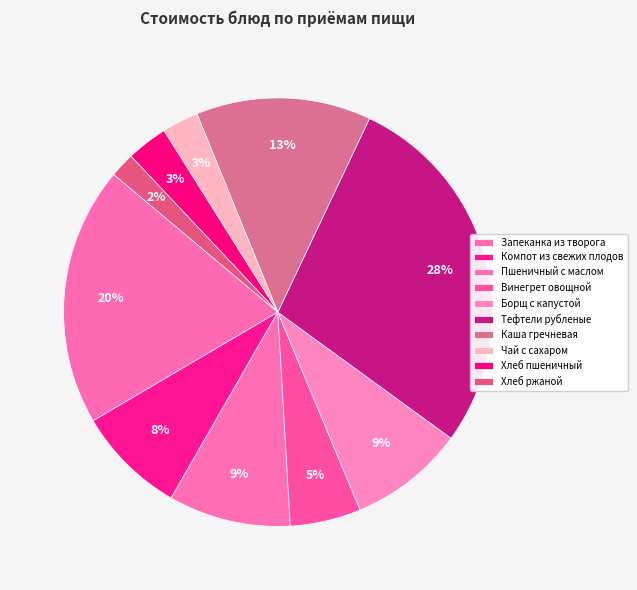

Rank the categories by value from lowest to highest.

Хлеб ржаной, Чай с сахаром, Хлеб пшеничный, Винегрет овощной, Компот из свежих плодов, Борщ с капустой, Пшеничный с маслом, Каша гречневая, Запеканка из творога, Тефтели рубленые